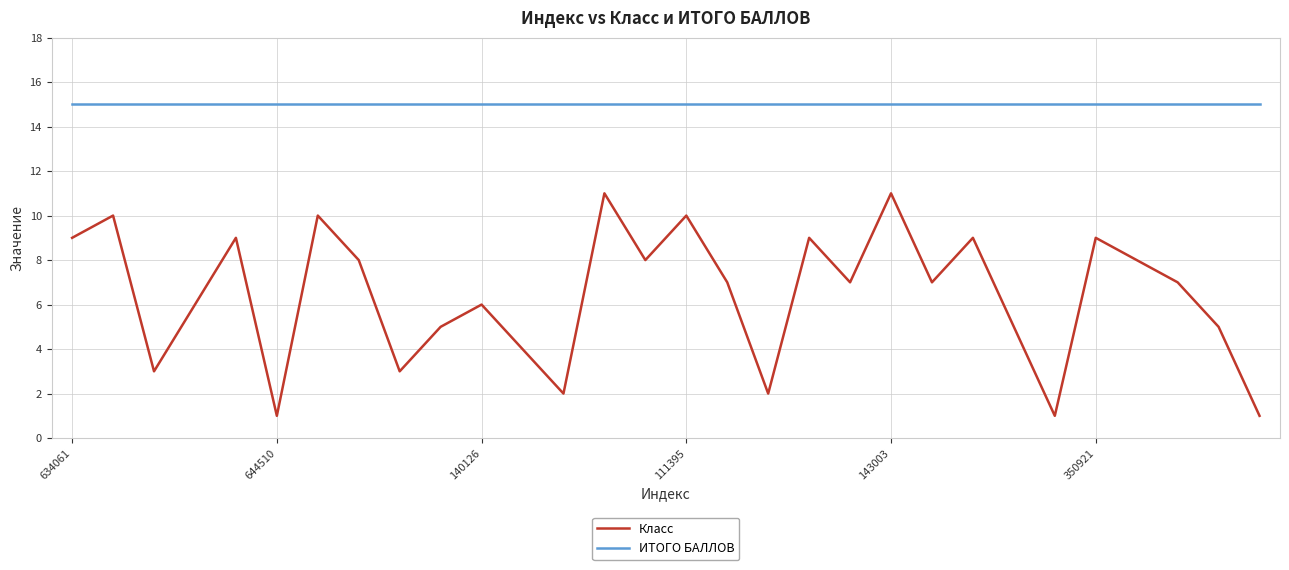

At how many categories does at least one series exceed 2?

30